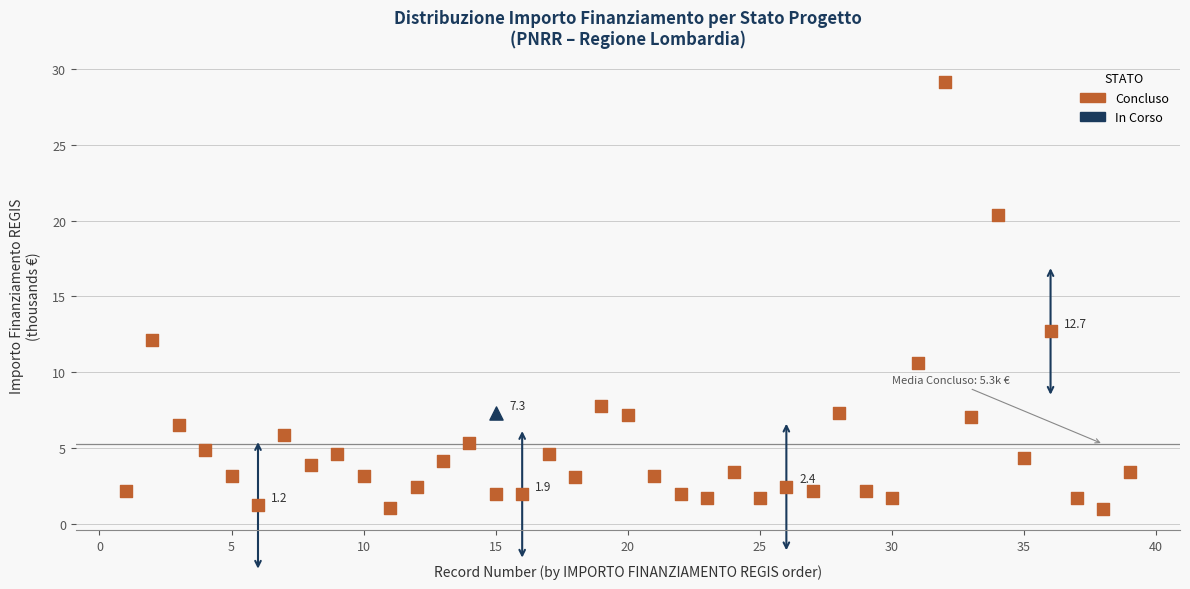

What are all the series names shown in the legend?

Concluso, In Corso